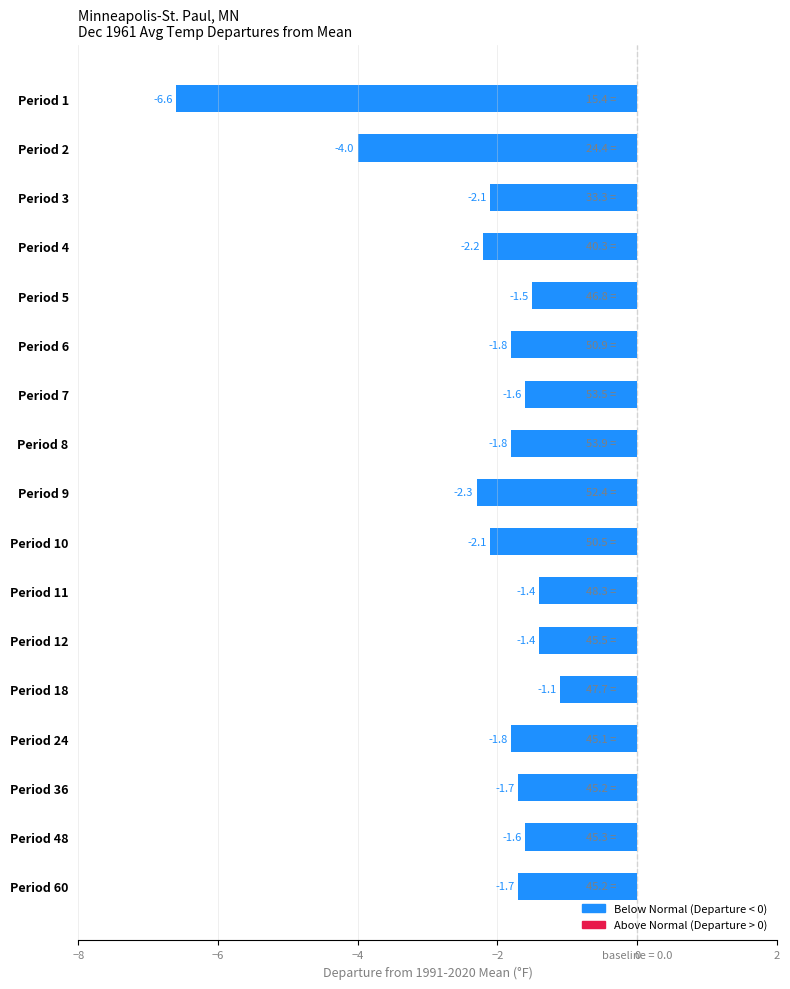

Reading top to bottom, transcribe all the data shown in this chart.

-6.6	-4.0	-2.1	-2.2	-1.5	-1.8	-1.6	-1.8	-2.3	-2.1	-1.4	-1.4	-1.1	-1.8	-1.7	-1.6	-1.7